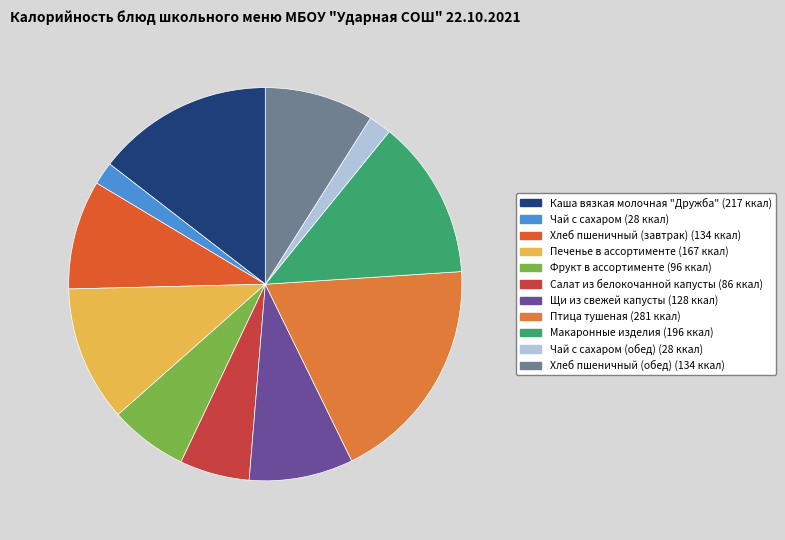

Count the number of slices in the pie.

11